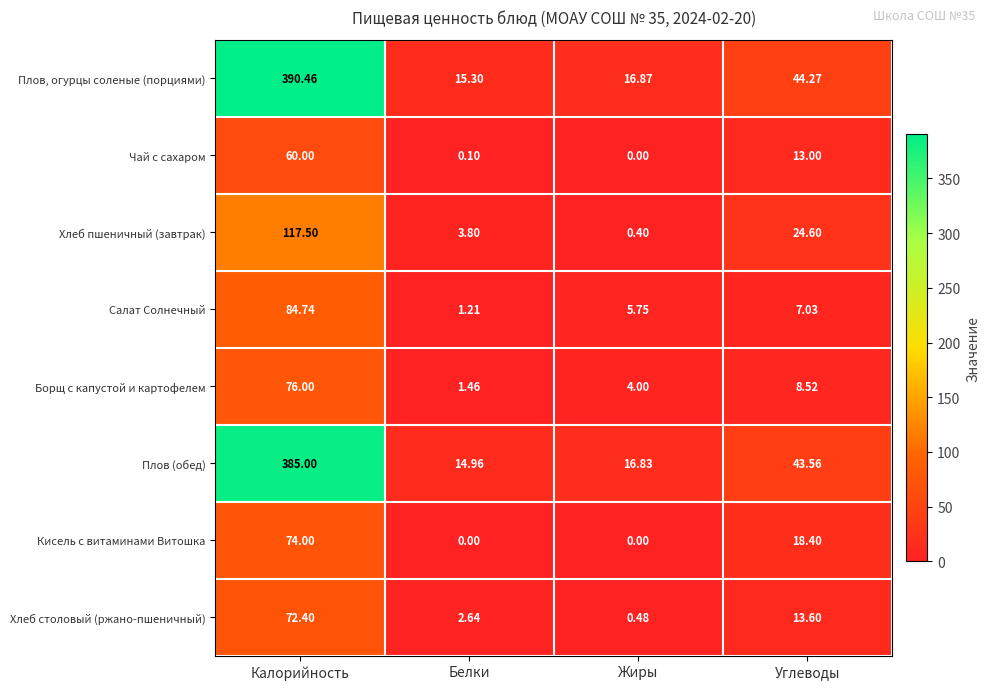

At which label does Салат Солнечный first exceed 7?

Калорийность